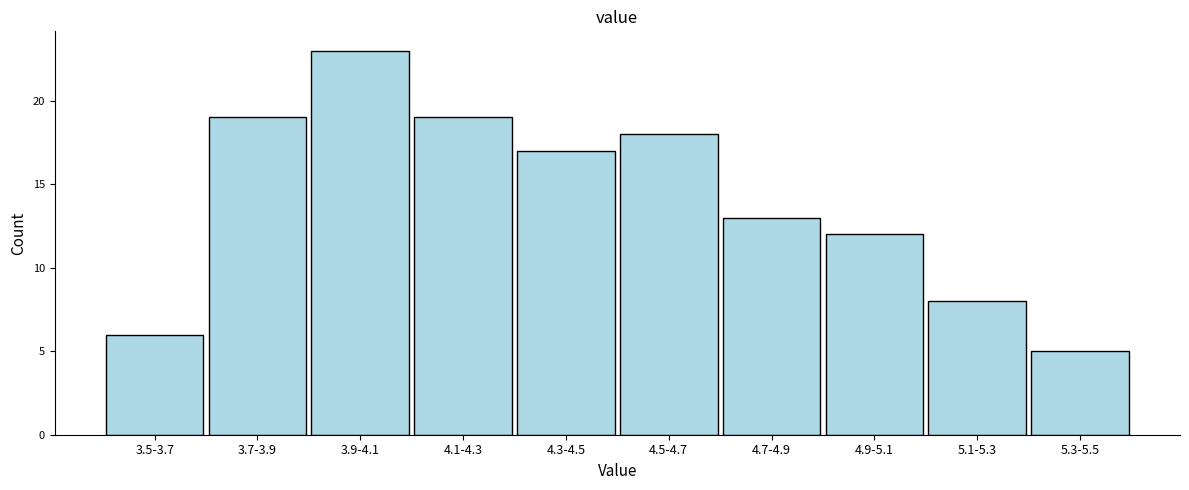

Reading right to left, list all the values displayed in this chart.

5	8	12	13	18	17	19	23	19	6